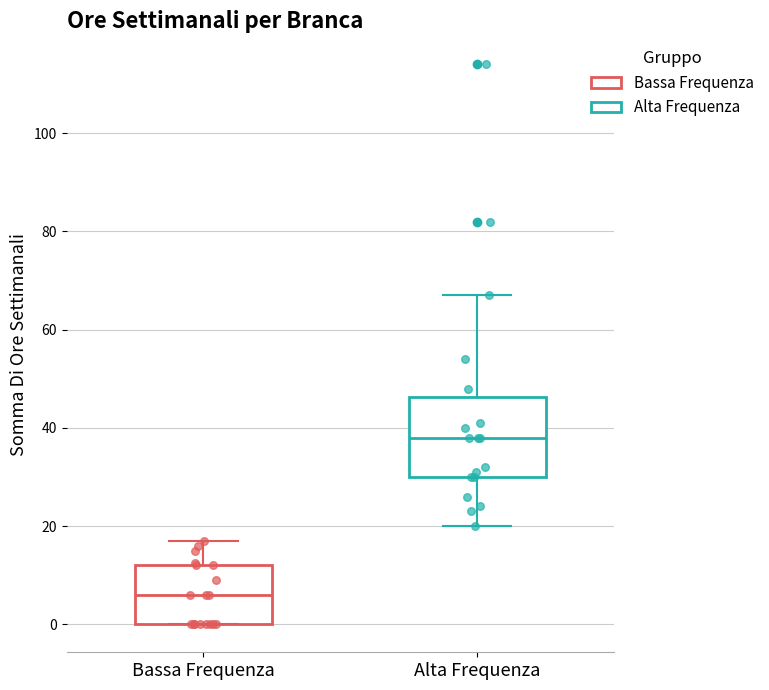

Where is the upper edge of the box for Alta Frequenza on the y-axis? The values are not printed on the chart, so give them approximately, as read against the axis.

46